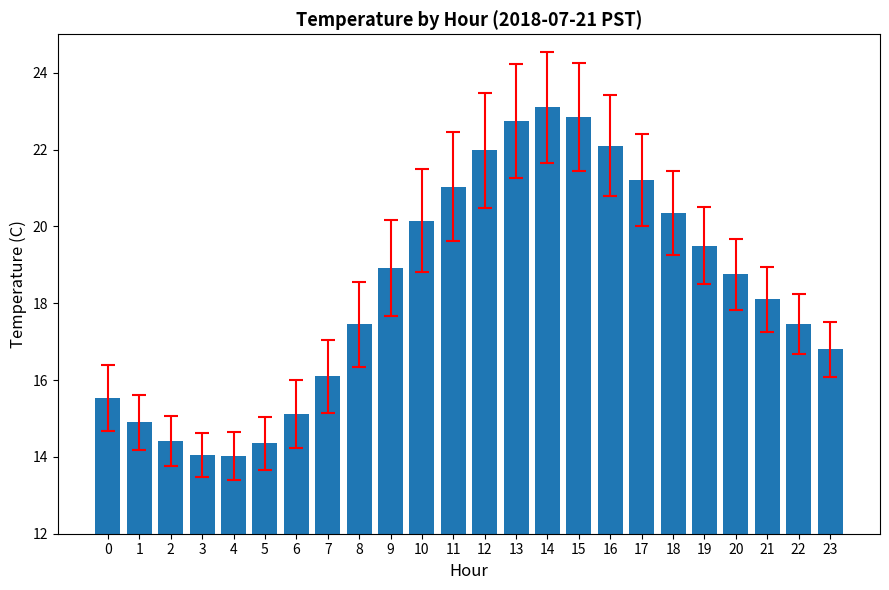

What is the value of the 18th bar from the left?

21.2